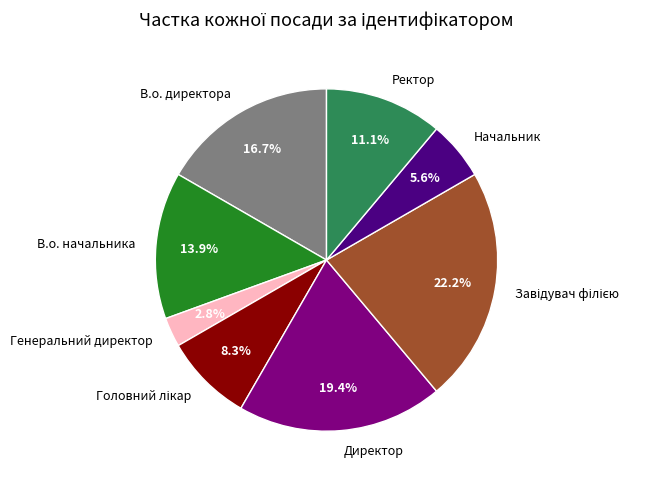

How many segments does this pie chart have?

8